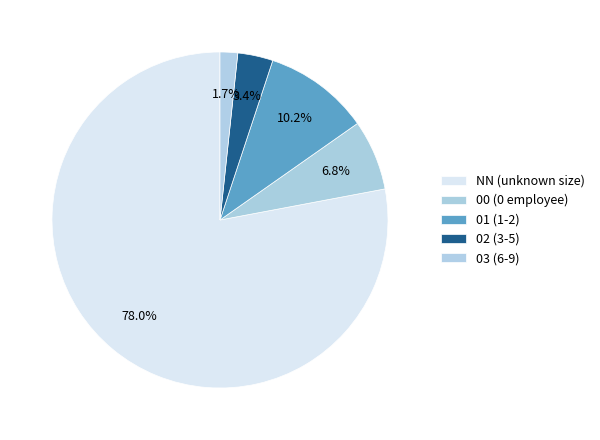

What percentage is the NN slice, to the nearest percent?

78%